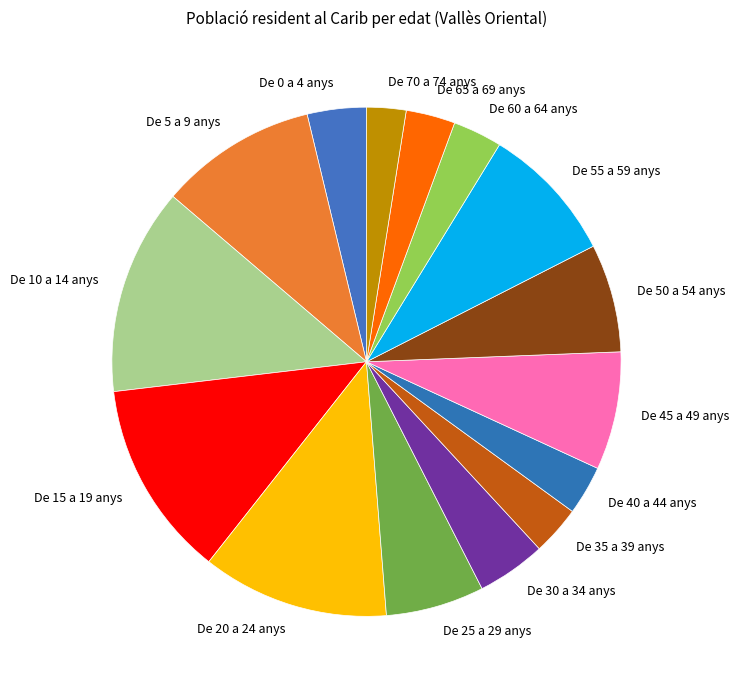

How many slices are in this pie chart?

15